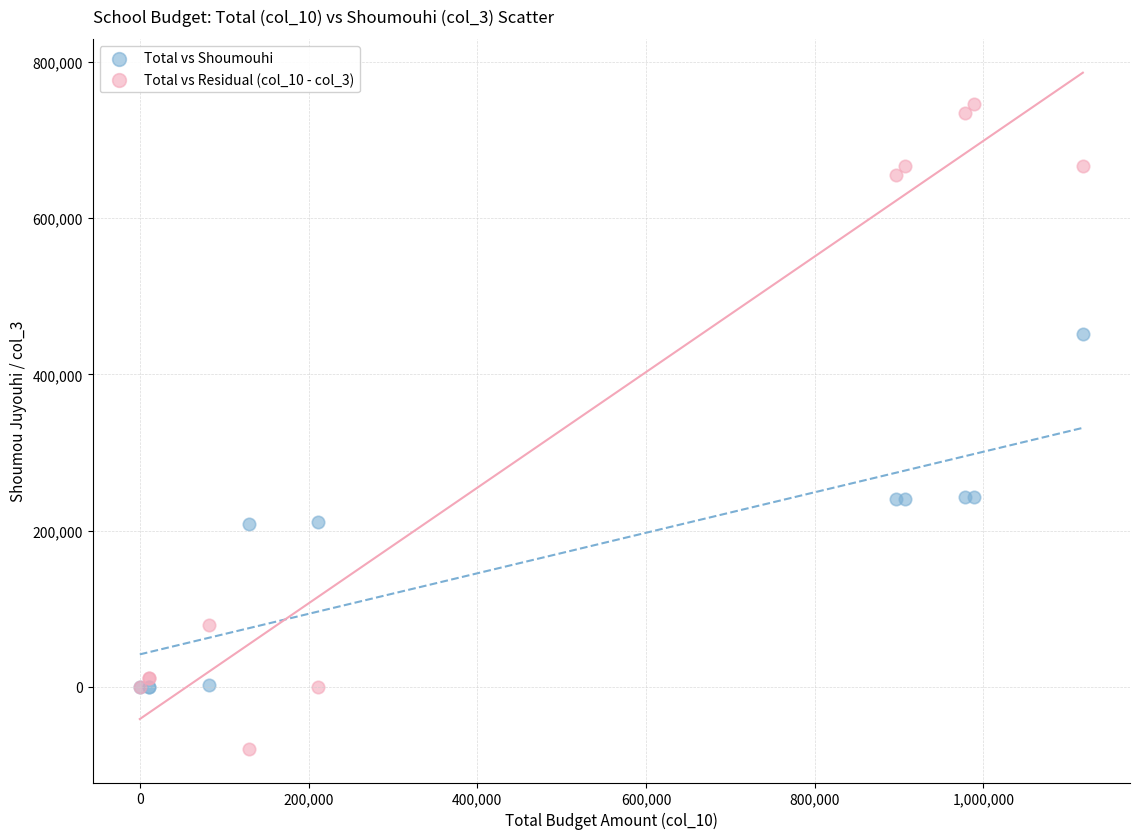

Which series contains the lowest Y value?

Total vs Residual (col_10 - col_3)